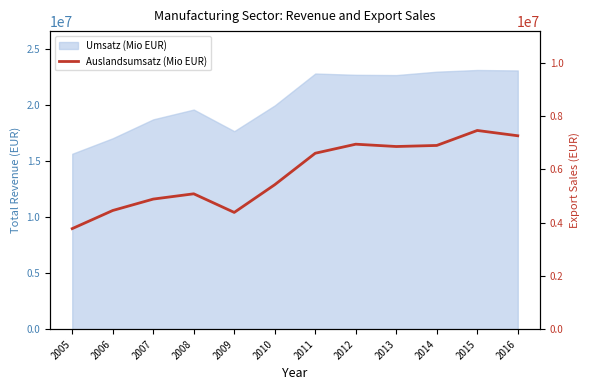

At which category does the chart reach its peak across all series?

2015